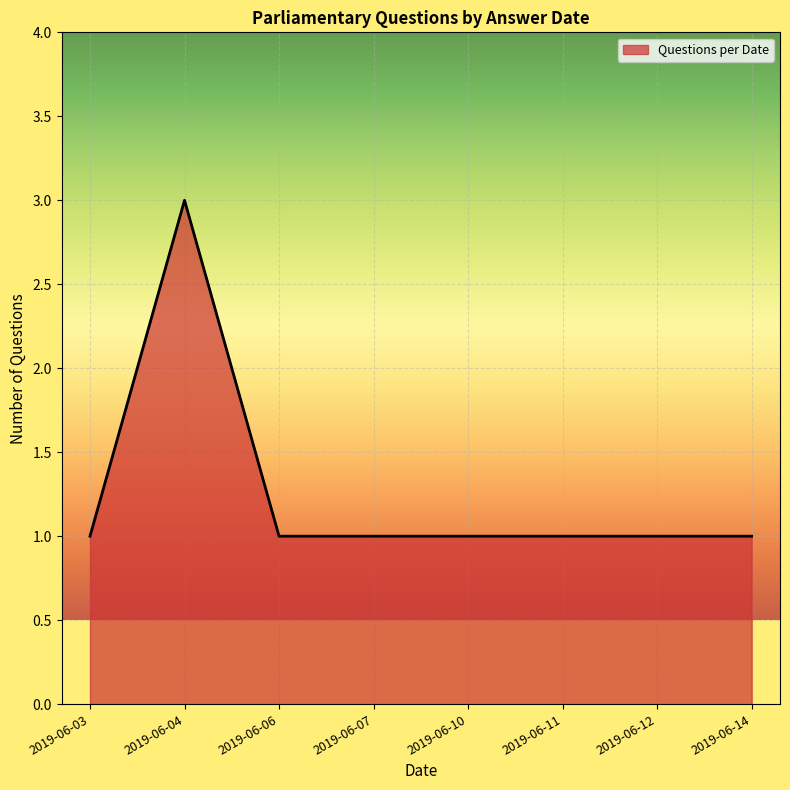

What is the greatest value displayed?

3